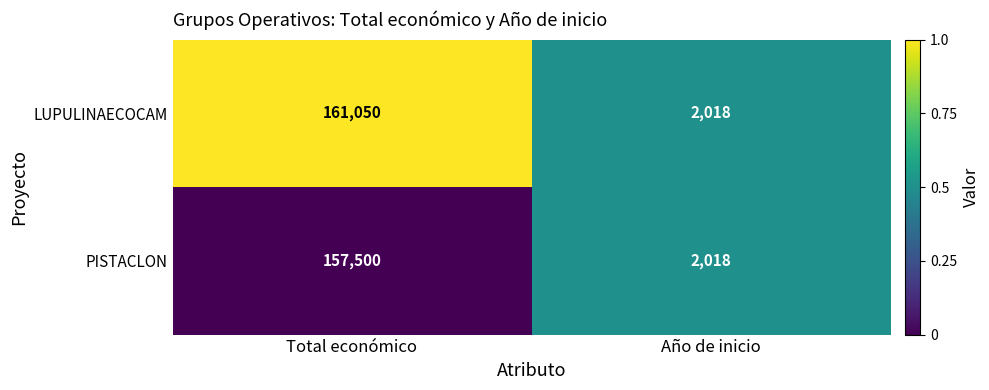

Count the number of categories in the chart.

2